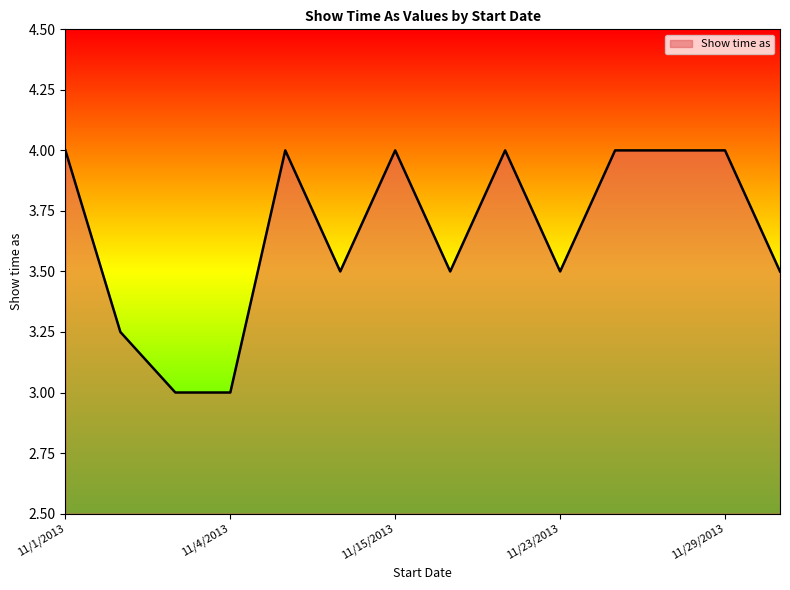

True or false: the data has more than 2 interior local peaks.

True